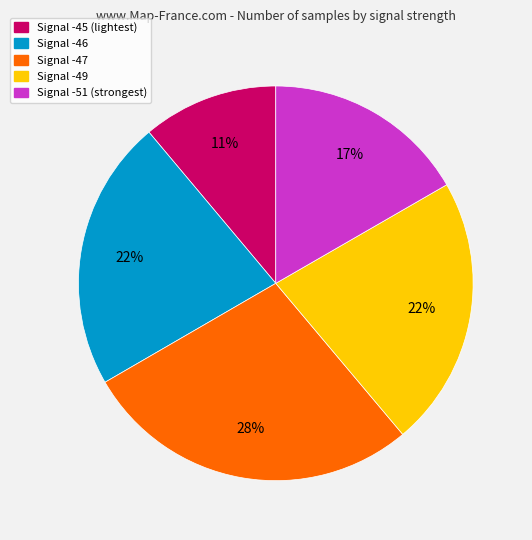

Combined, do Signal -49 and Signal -46 account for over 50%?

No